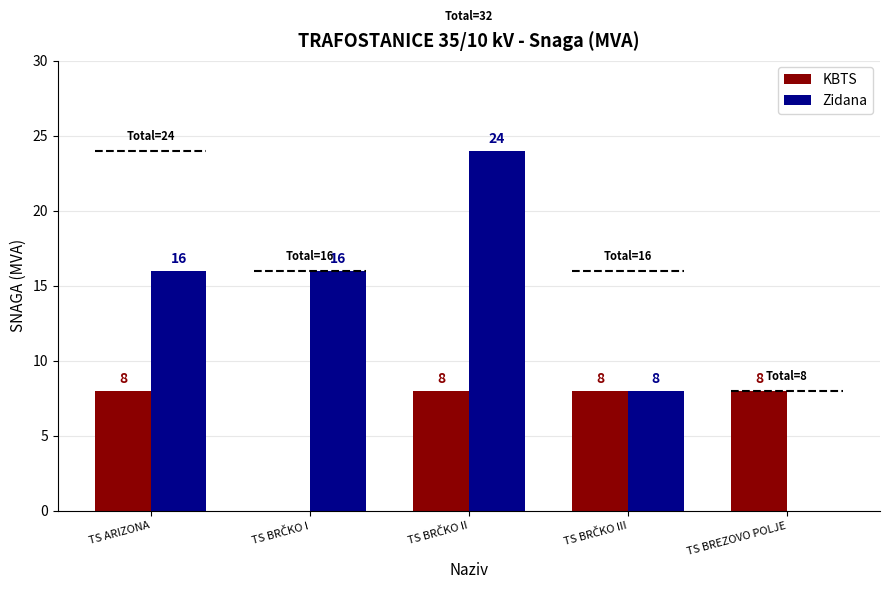

Is the value of KBTS at TS BREZOVO POLJE greater than the value of Zidana at TS ARIZONA?

No